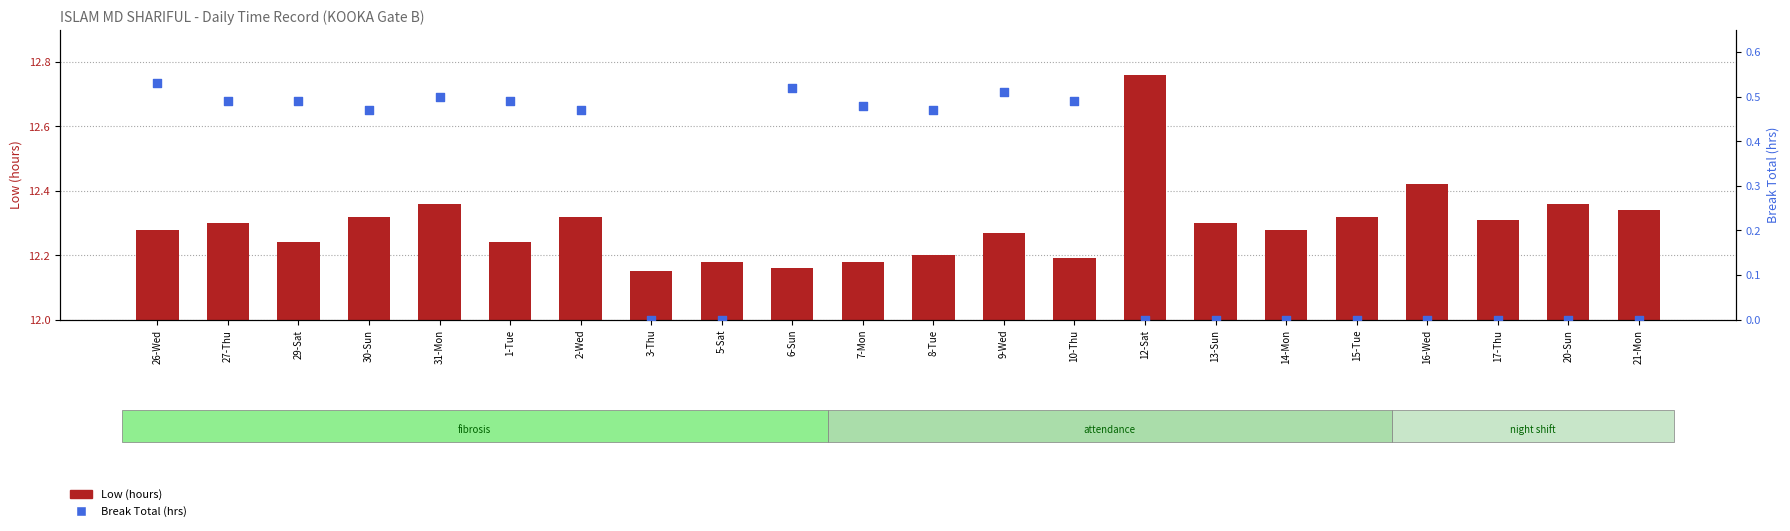

Which series has the largest Y range (max minus min)?

Low (hours)